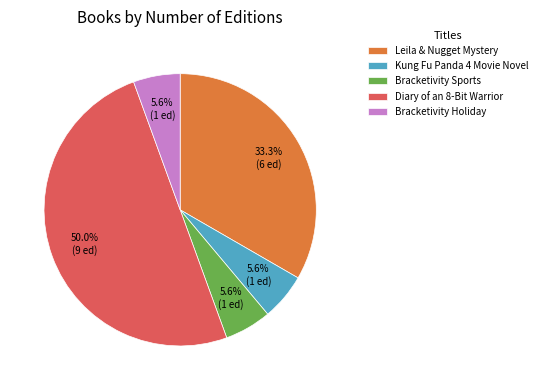

How many slices are in this pie chart?

5